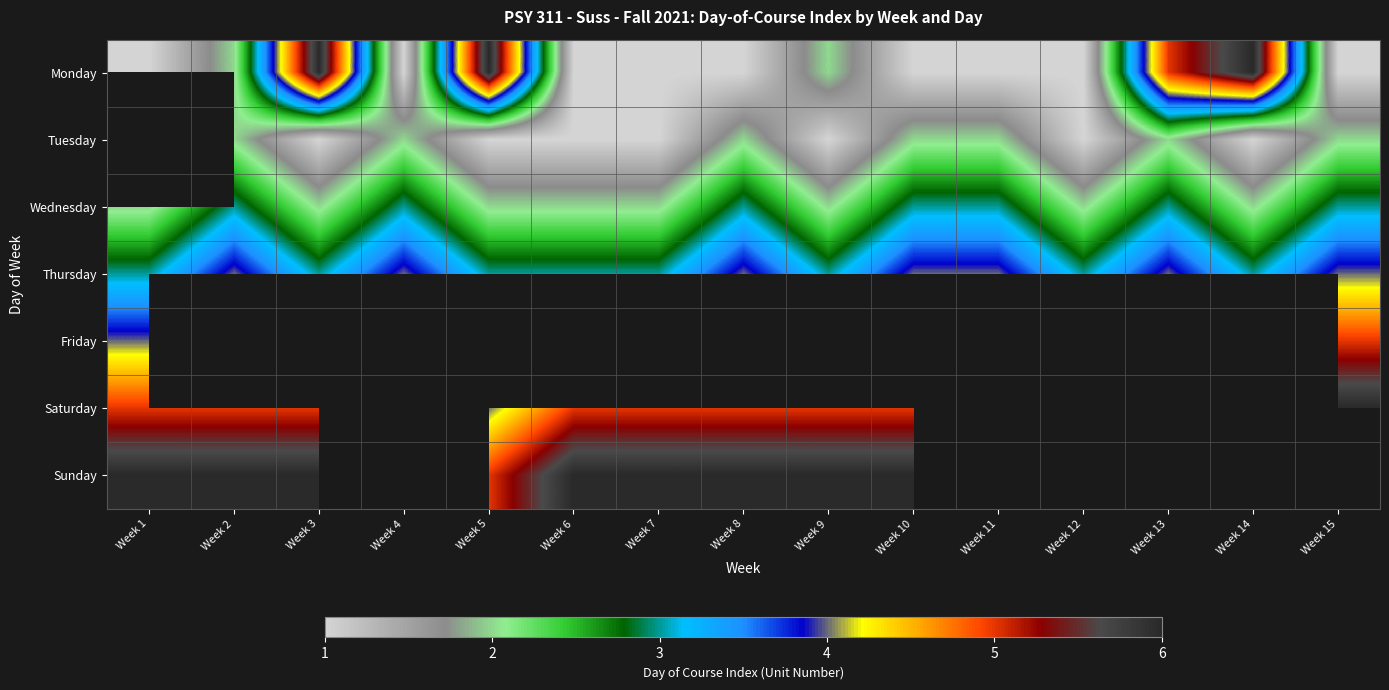

What is the total value across all series at Week 6?

22.0